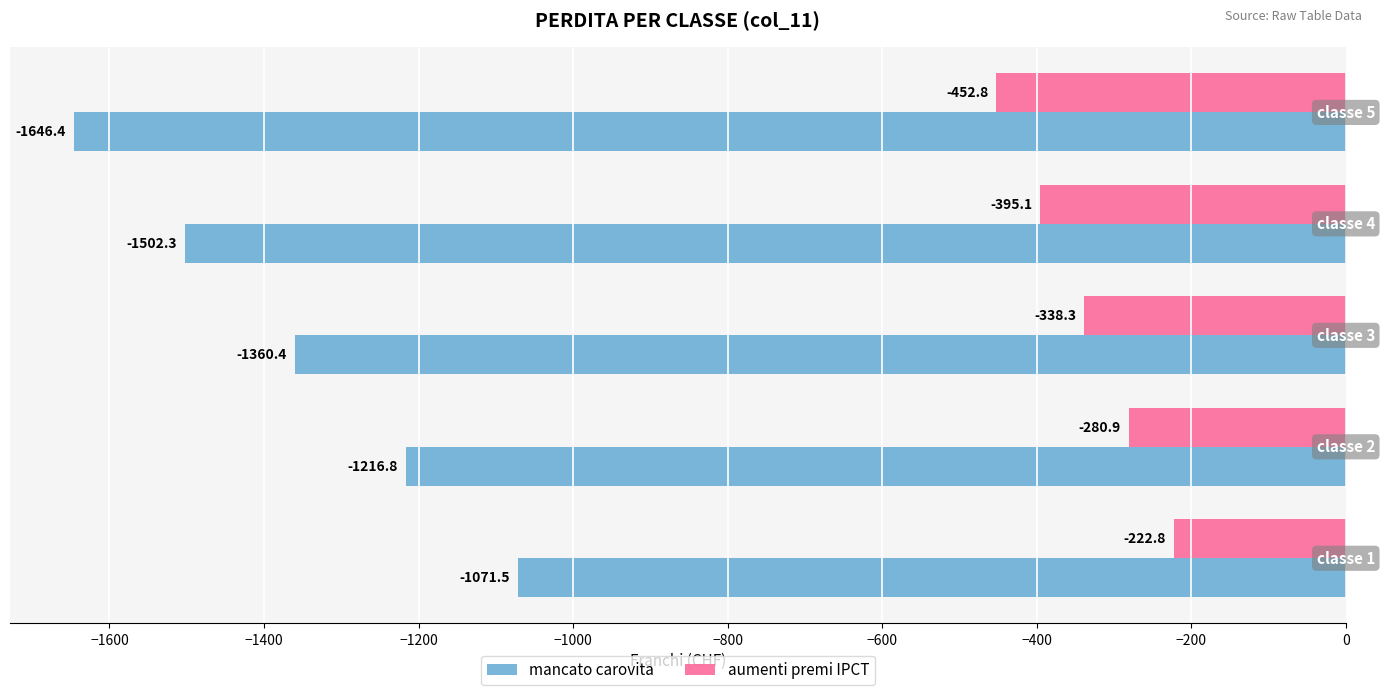

List the series in order of their peak value, lowest first.

mancato carovita, aumenti premi IPCT